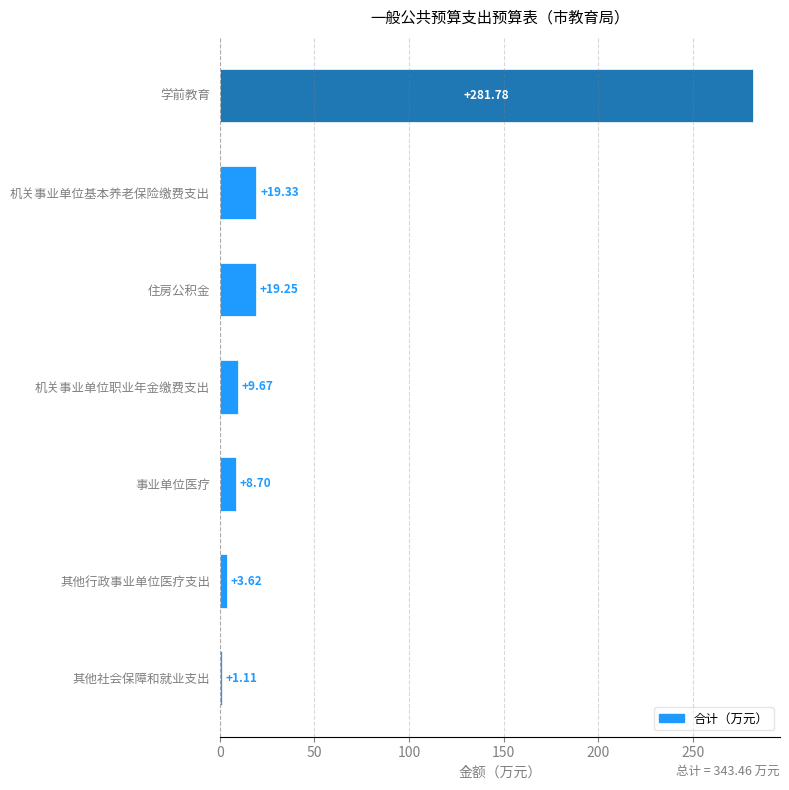

What is the greatest value displayed?

281.8